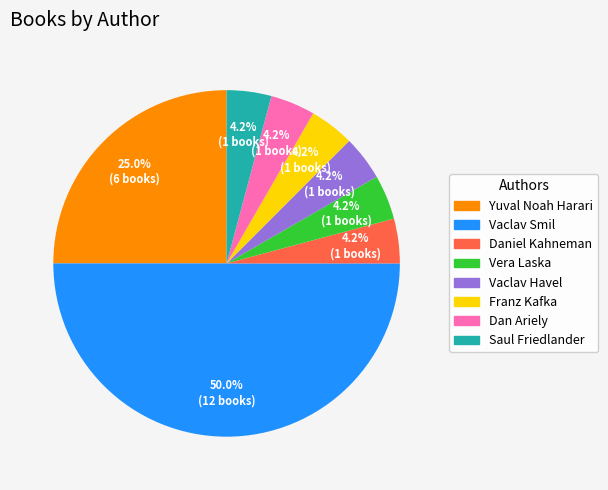

How many slices are in this pie chart?

8